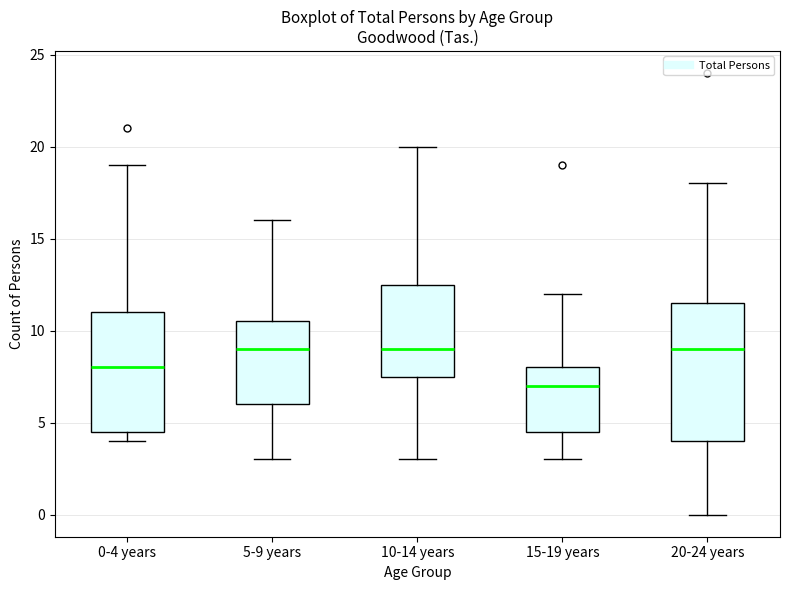

Comparing the boxes themselves (not the whiskers), which one is the tallest?

20-24 years